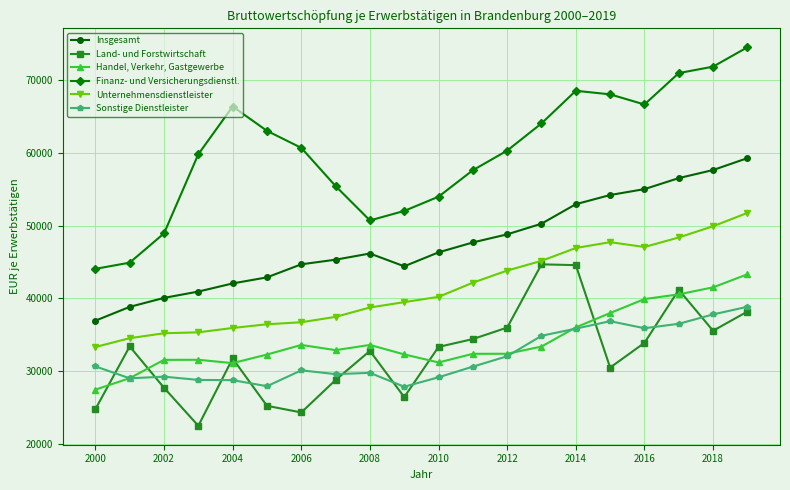

True or false: Handel, Verkehr, Gastgewerbe has more than 0 points higher than both neighbors.

True